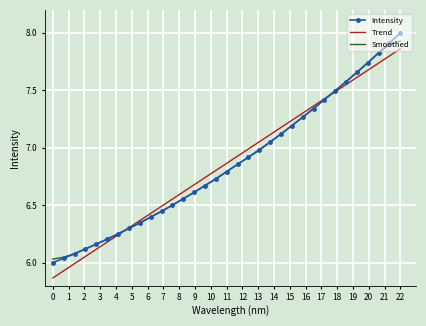

What is the maximum value shown in the chart?

8.0